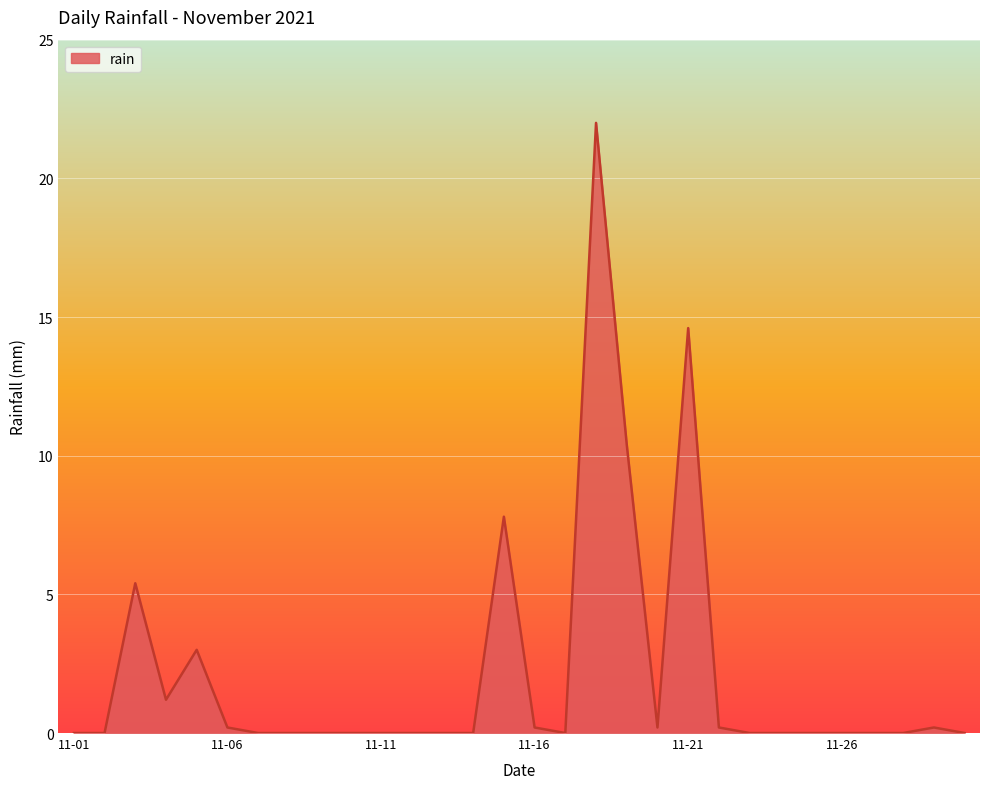

Reading right to left, what are all the values shown in this chart?

0.0	0.2	0.0	0.0	0.0	0.0	0.0	0.0	0.2	14.6	0.2	10.4	22.0	0.0	0.2	7.8	0.0	0.0	0.0	0.0	0.0	0.0	0.0	0.0	0.2	3.0	1.2	5.4	0.0	0.0